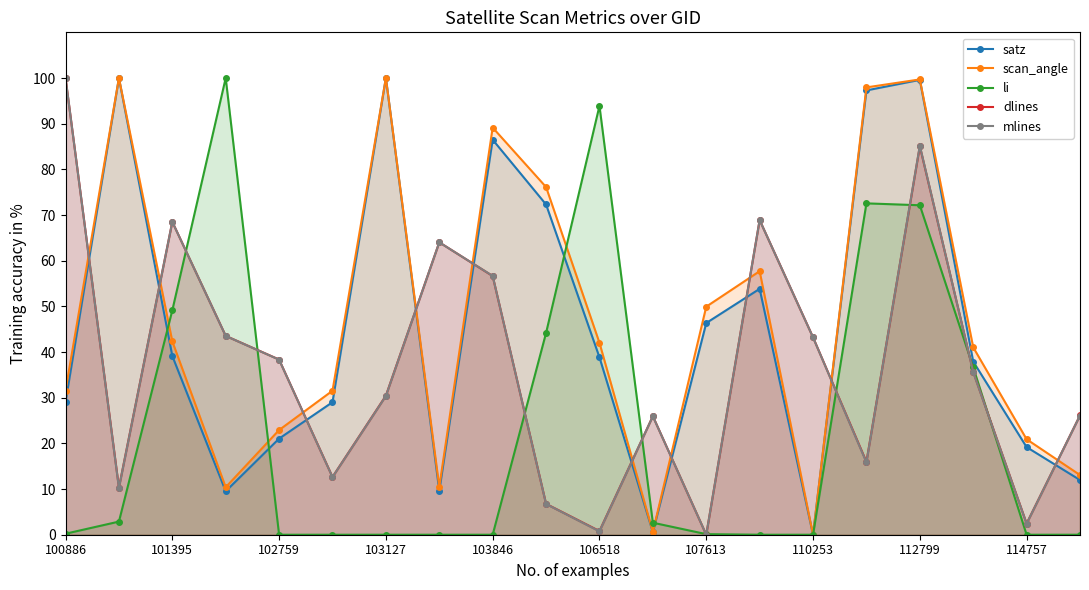

How many interior local valleys does the satz series have?

4